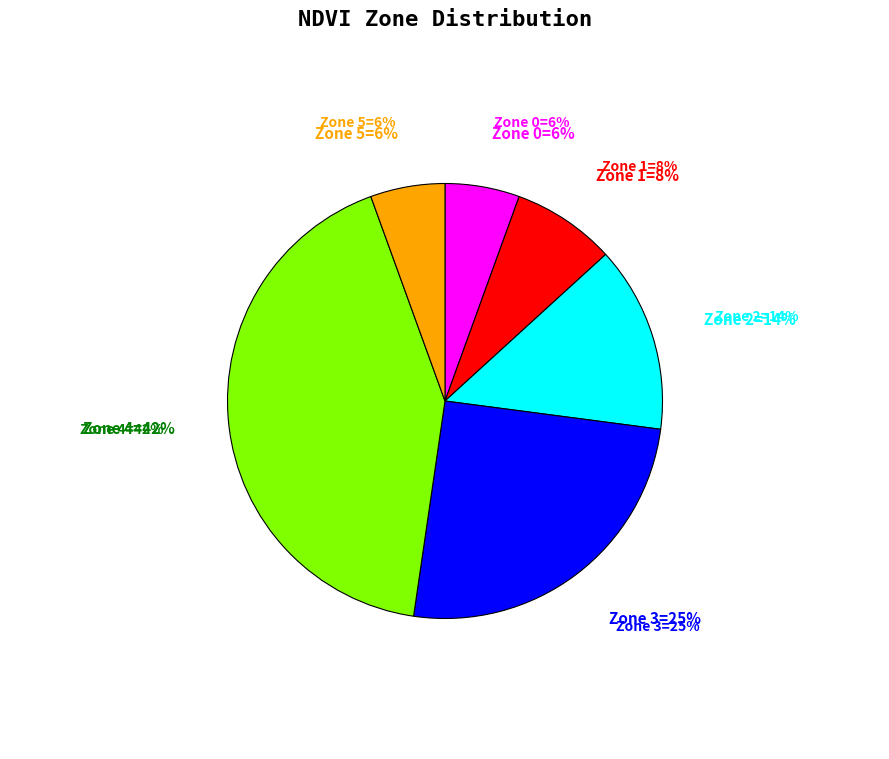

Which category has the biggest portion of the pie?

Zone 4